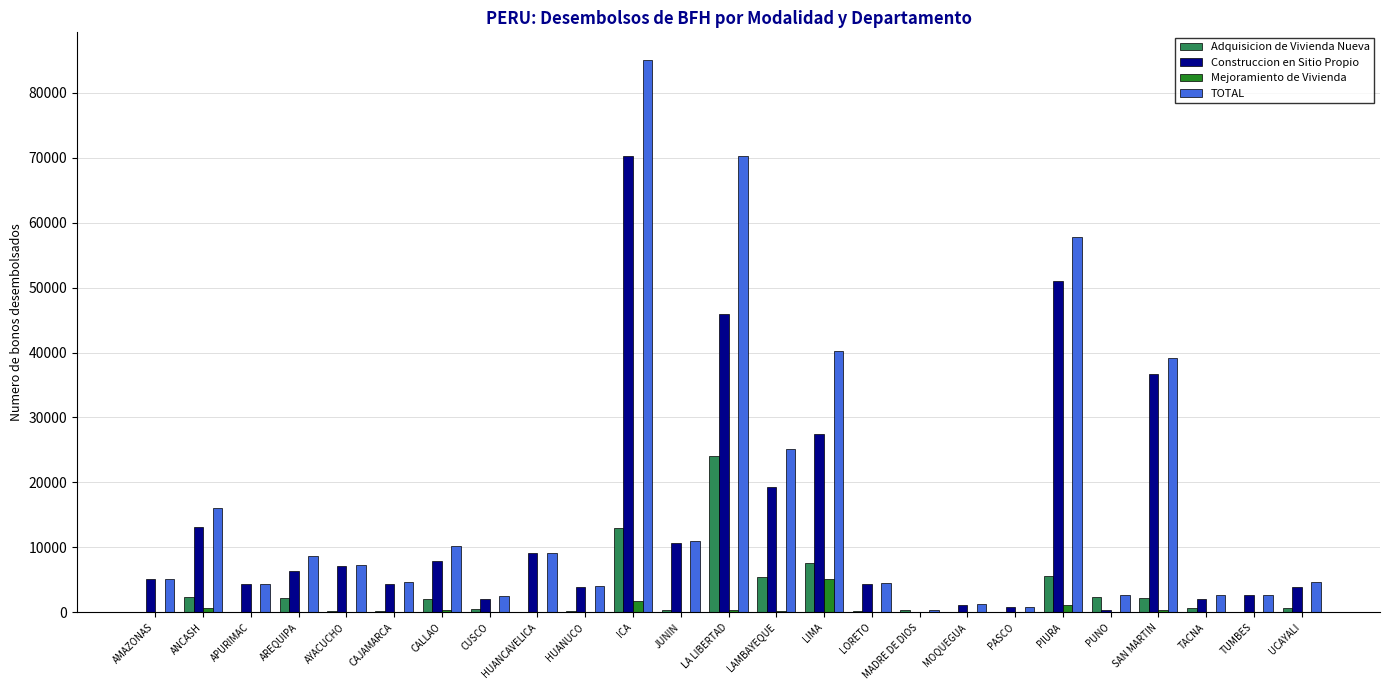

What is the maximum value shown in the chart?

85051